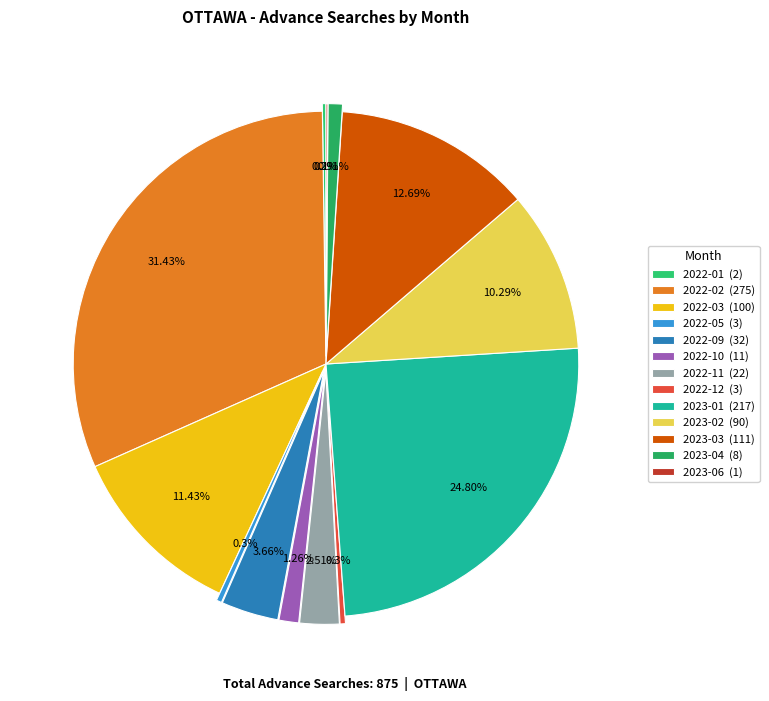

Is it true that 2022-11 is 3% of the pie?

True